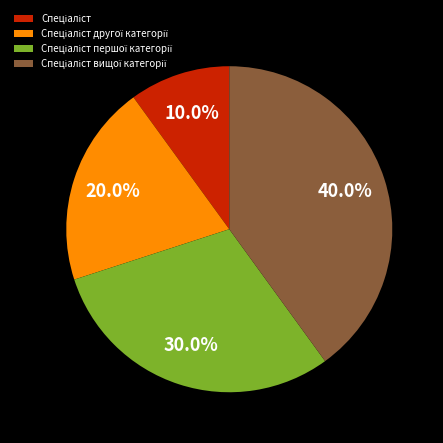

To the nearest percent, what is the difference between the largest and smallest slice percentages?

30%